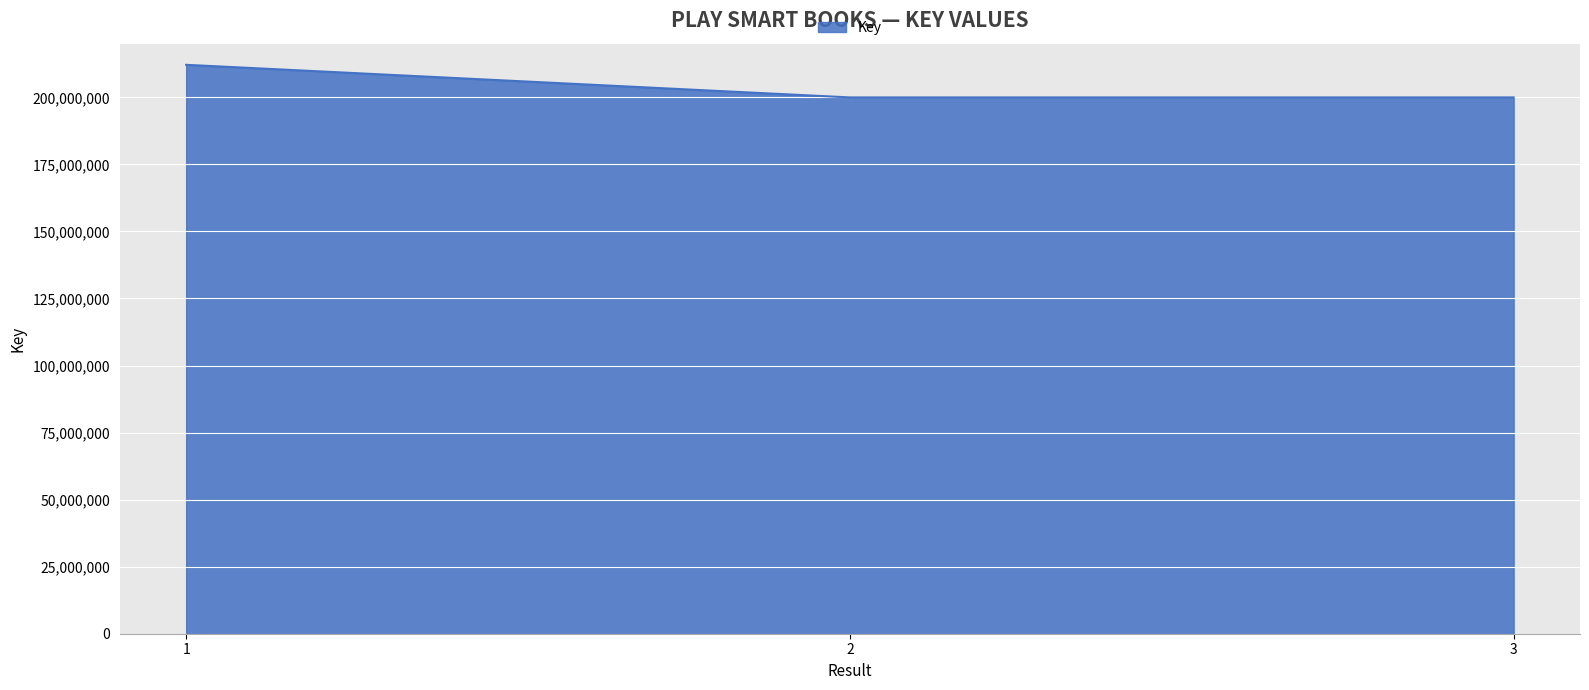

What is the sum of all values?

612030716